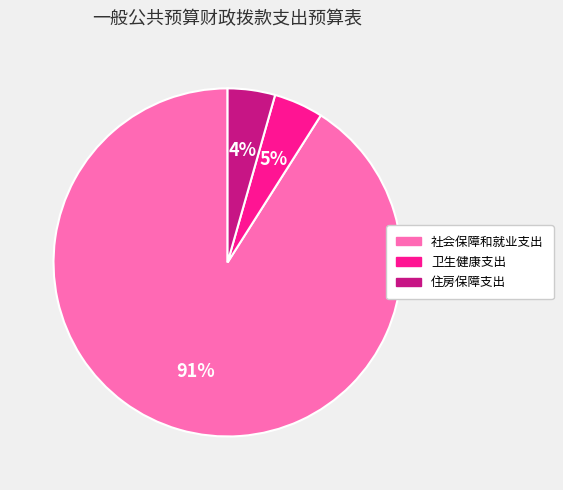

Is the sum of 住房保障支出 and 卫生健康支出 greater than half?

No